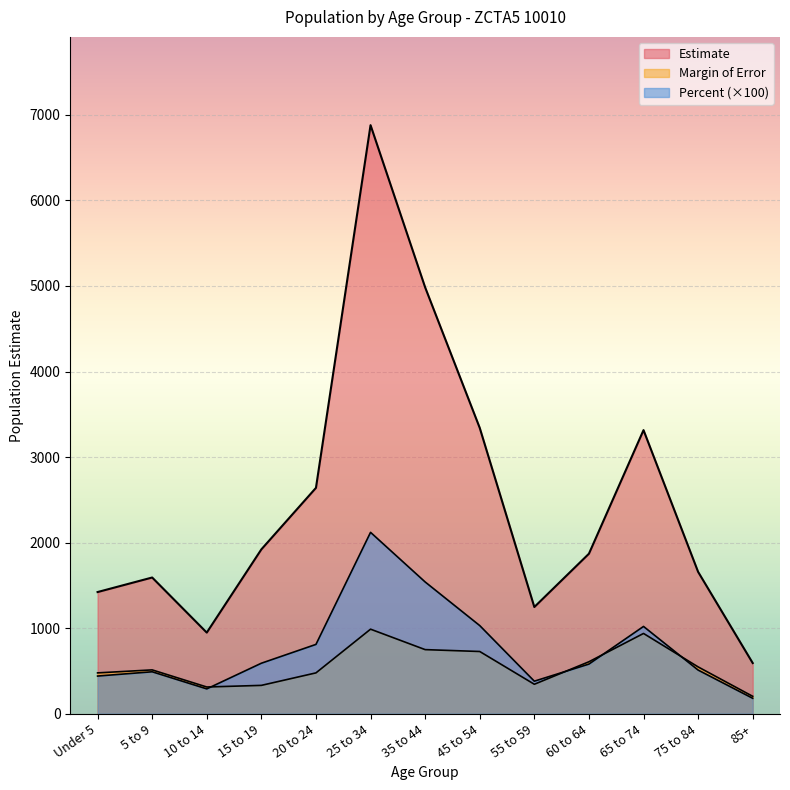

At which label is Margin of Error closest to 595?

60 to 64